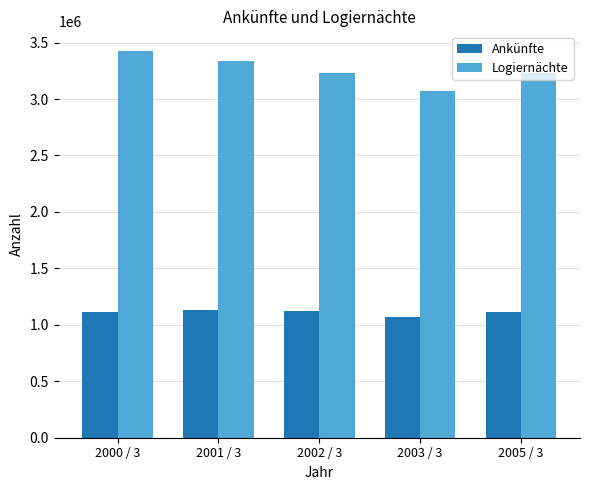

What is the maximum value shown in the chart?

3428003